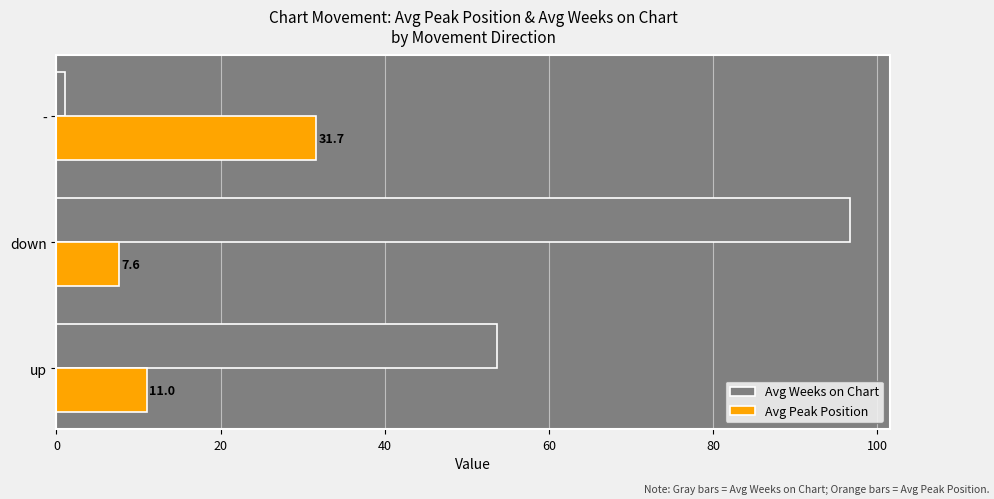

Is the value of Avg Weeks on Chart at down greater than the value of Avg Peak Position at -?

Yes